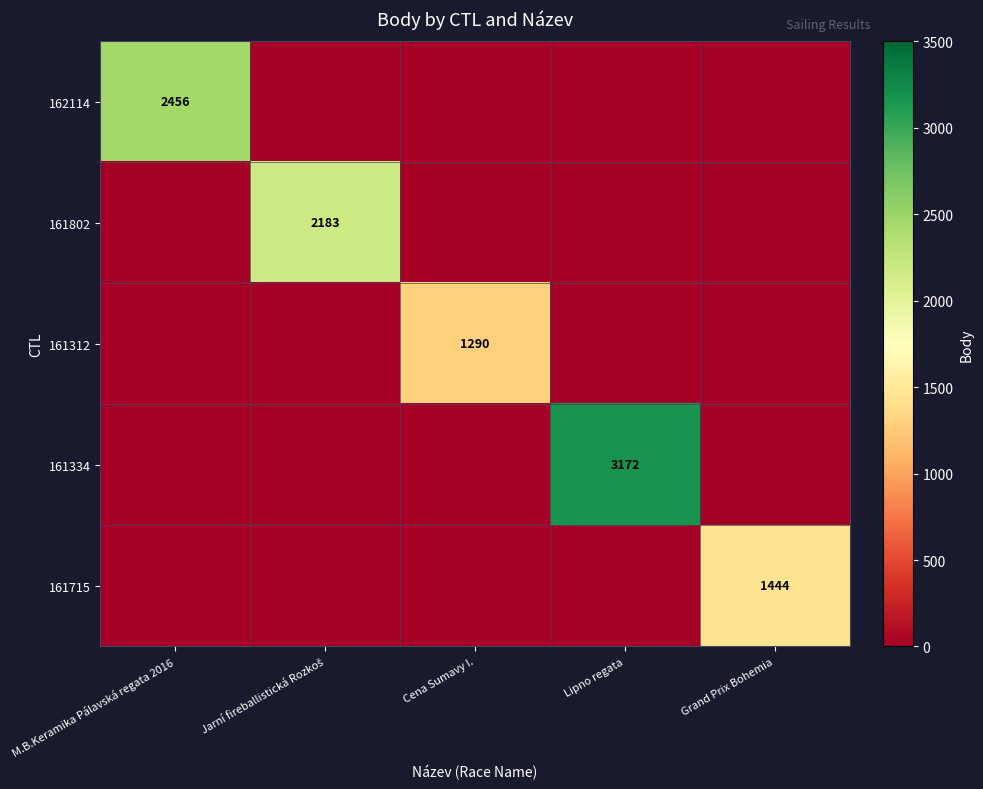

The 161715 series shows 1444 at Grand Prix Bohemia. True or false?

True